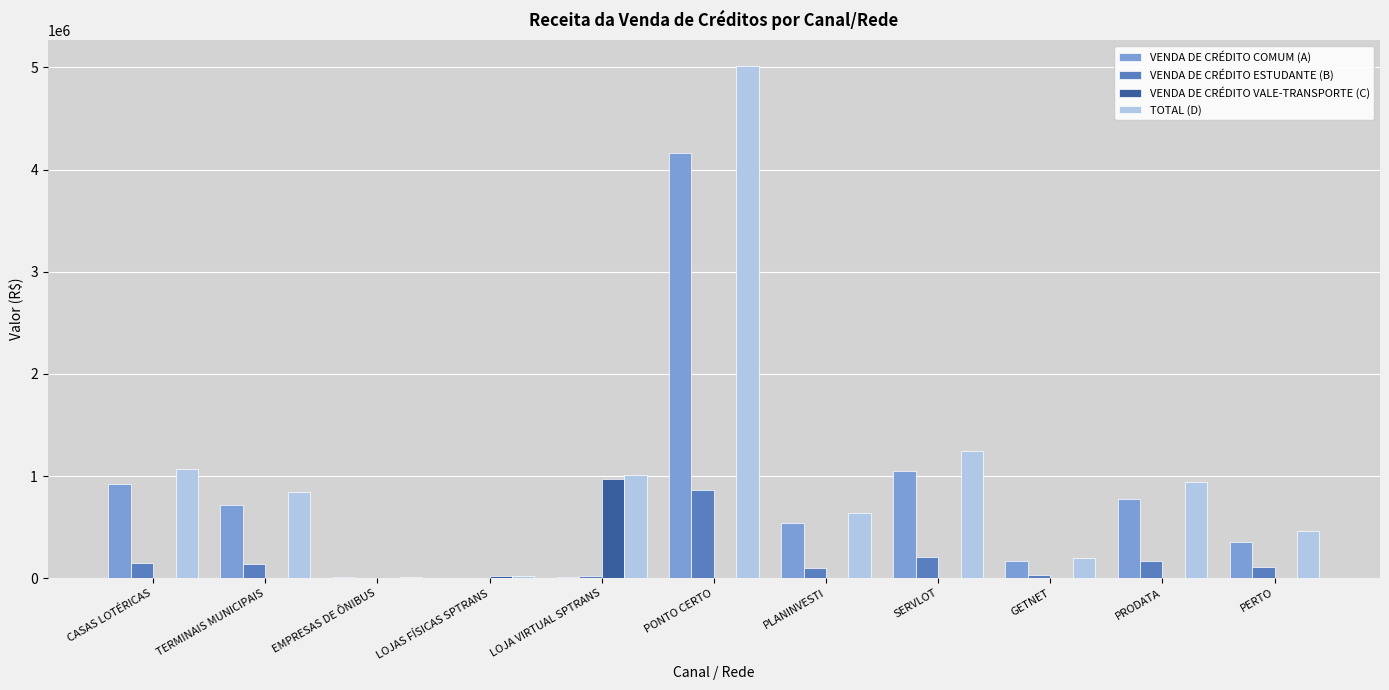

What is the total value across all series at GETNET?

388550.3